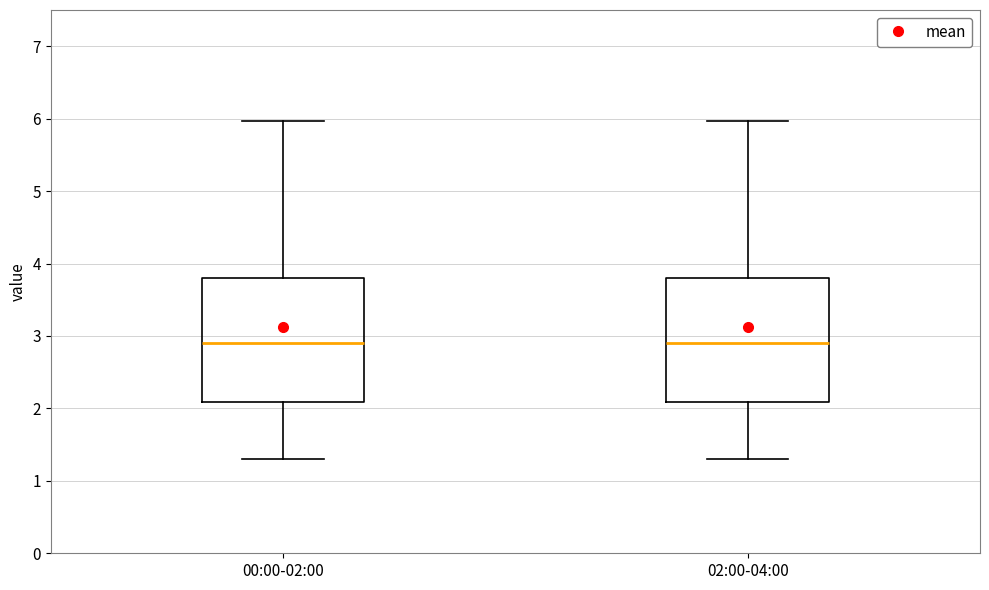

Where does the lower whisker of the box for 02:00-04:00 end on the y-axis? The values are not printed on the chart, so give them approximately, as read against the axis.

1.3